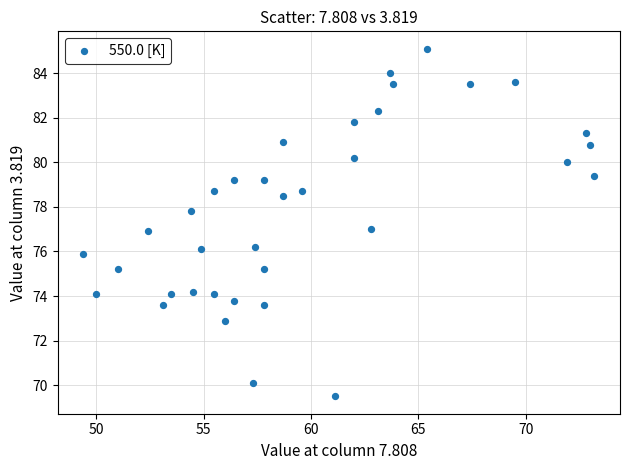

What is the range of Y values (max minus min)?

15.6